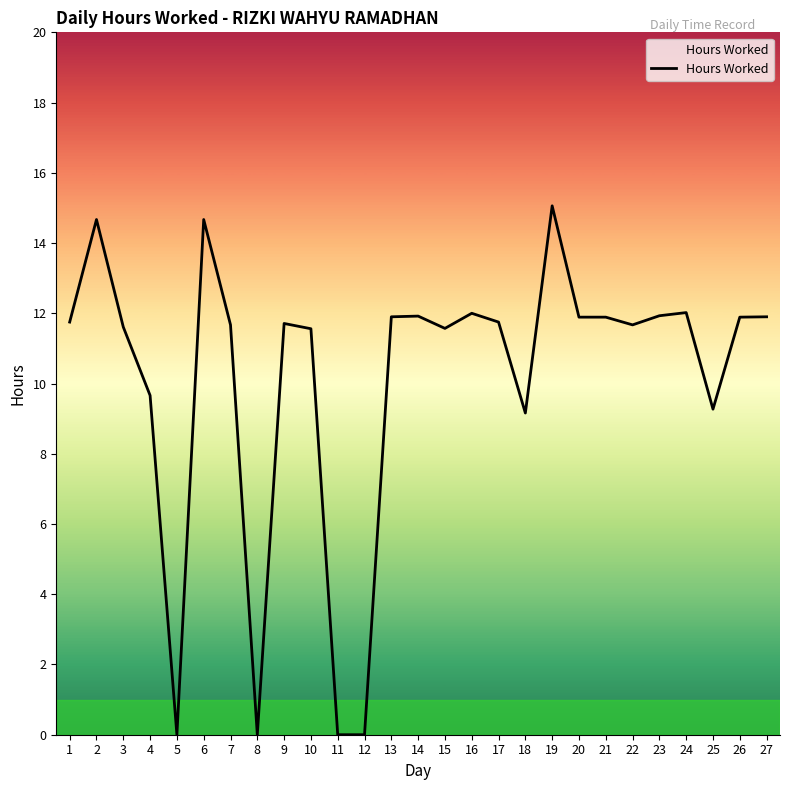

What is the ratio of the value at 14 to the value at 22?

1.0